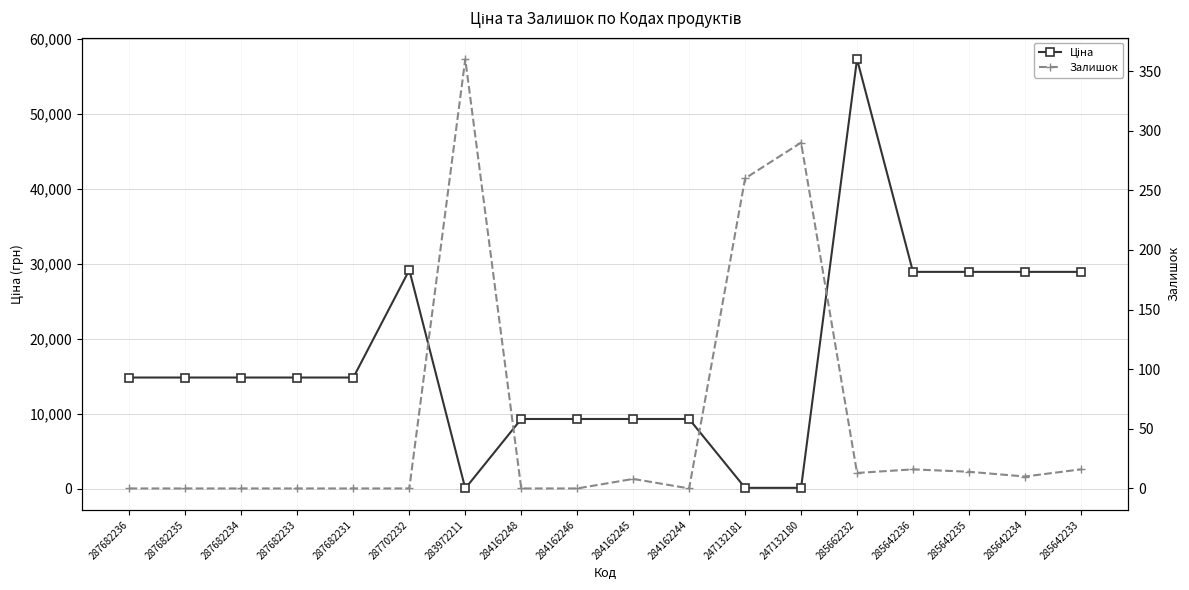

What is the difference between the maximum and second lowest values in the Залишок series?

360.0